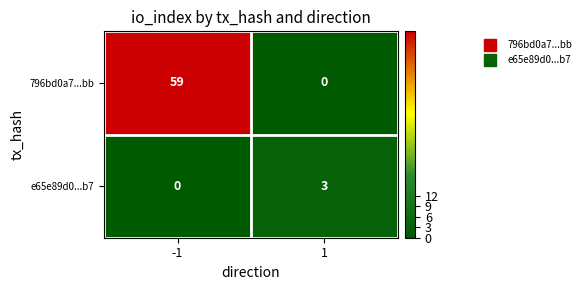

Reading left to right, what are all the values shown in this chart?

796bd0a7...bb: -1=59	1=0
e65e89d0...b7: -1=0	1=3